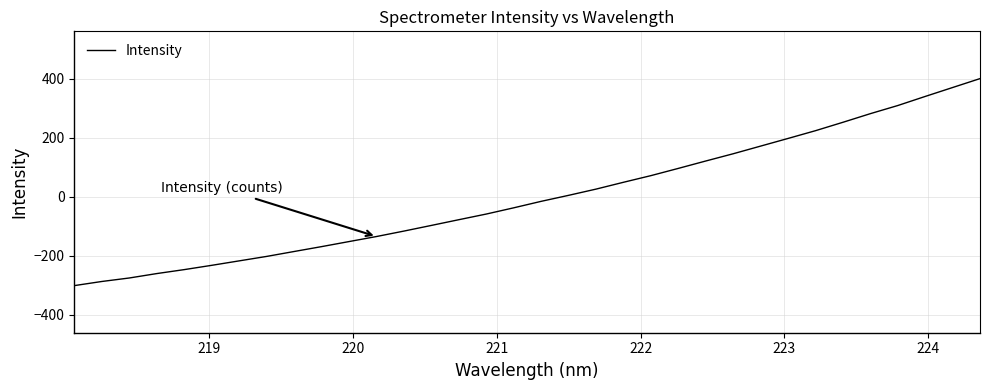

True or false: the data has more than 2 interior local peaks.

False